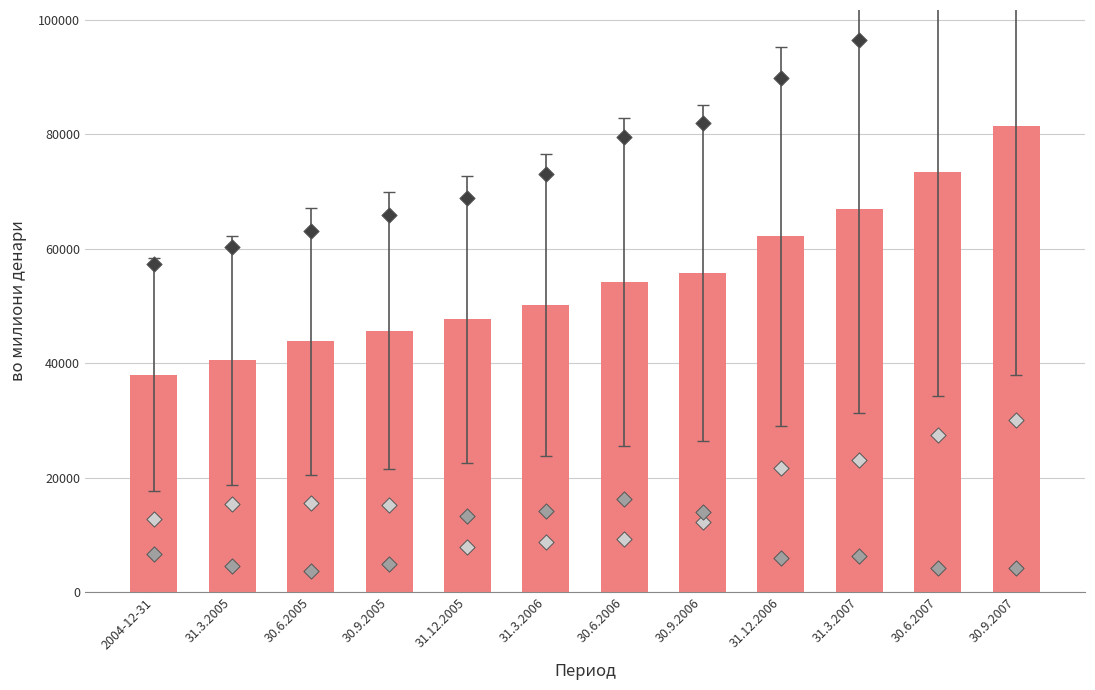

Which series contains the lowest Y value?

replicate 2